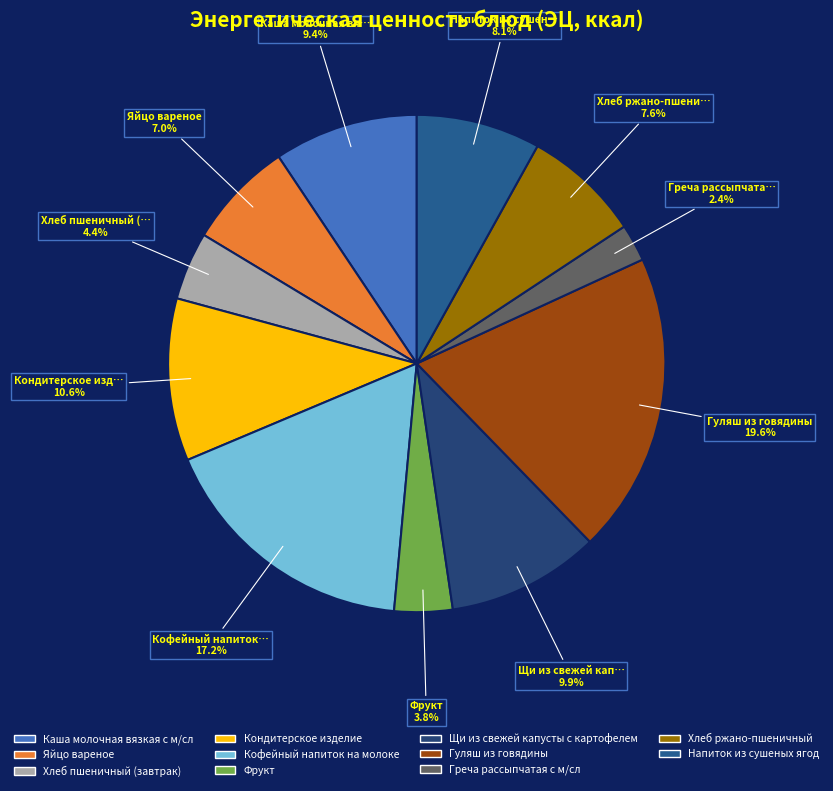

Count the number of slices in the pie.

11